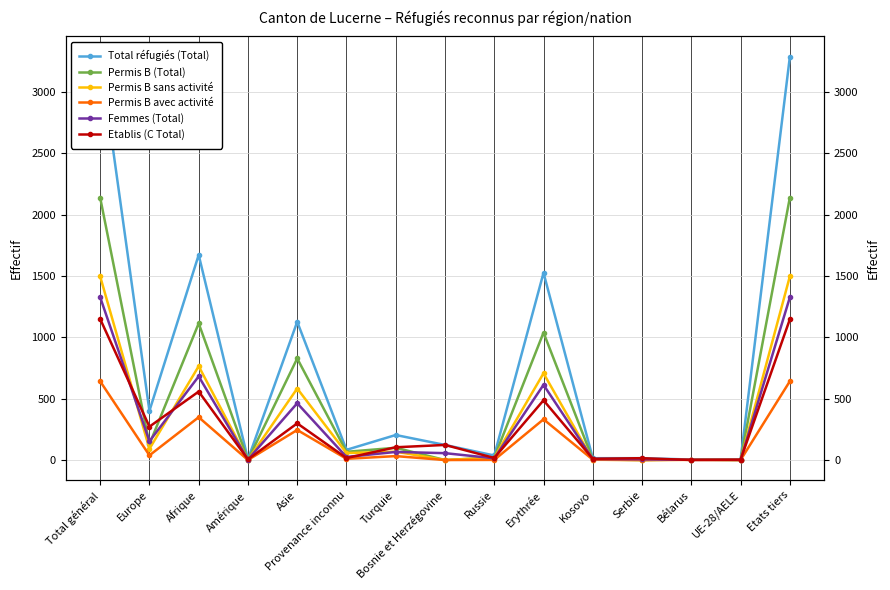

At how many categories does at least one series exceed 537?

5